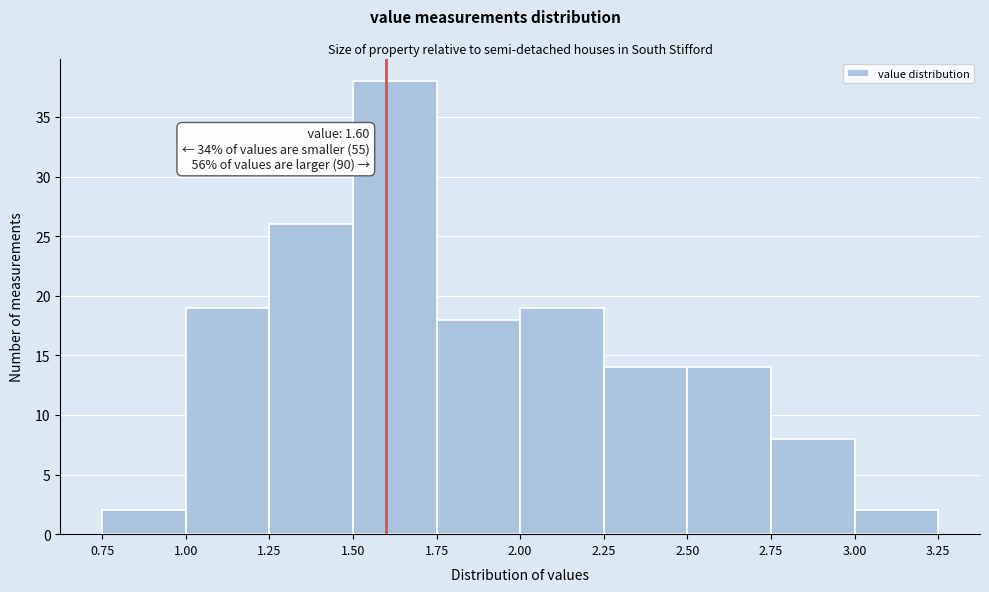

Over which range of the x-axis is the bar tallest?

1.50 to 1.75